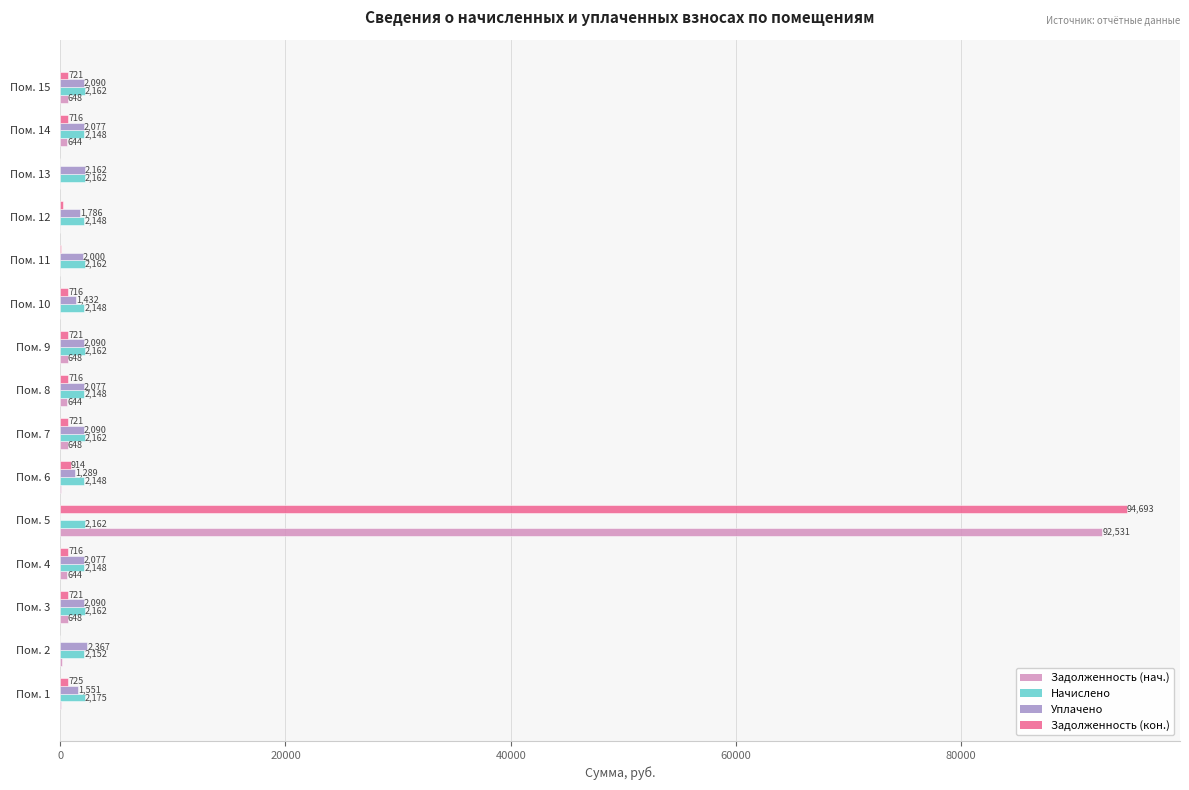

Is it true that Начислено equals 2161.9 at Пом. 7?

True